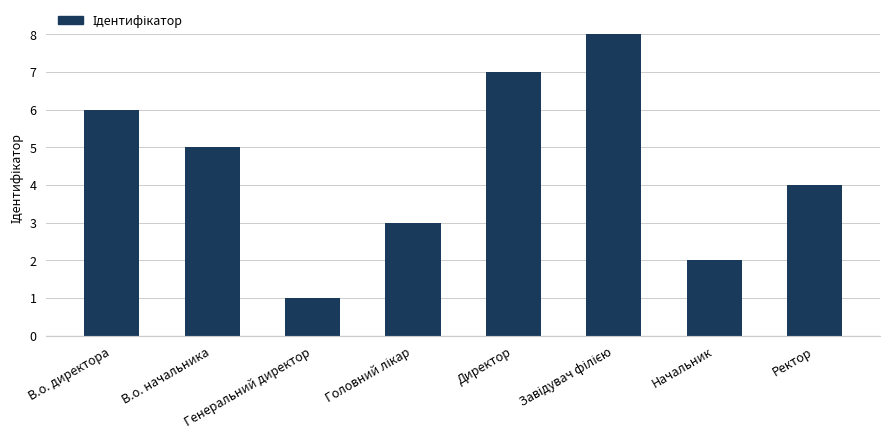

How many data points are less than 5?

4